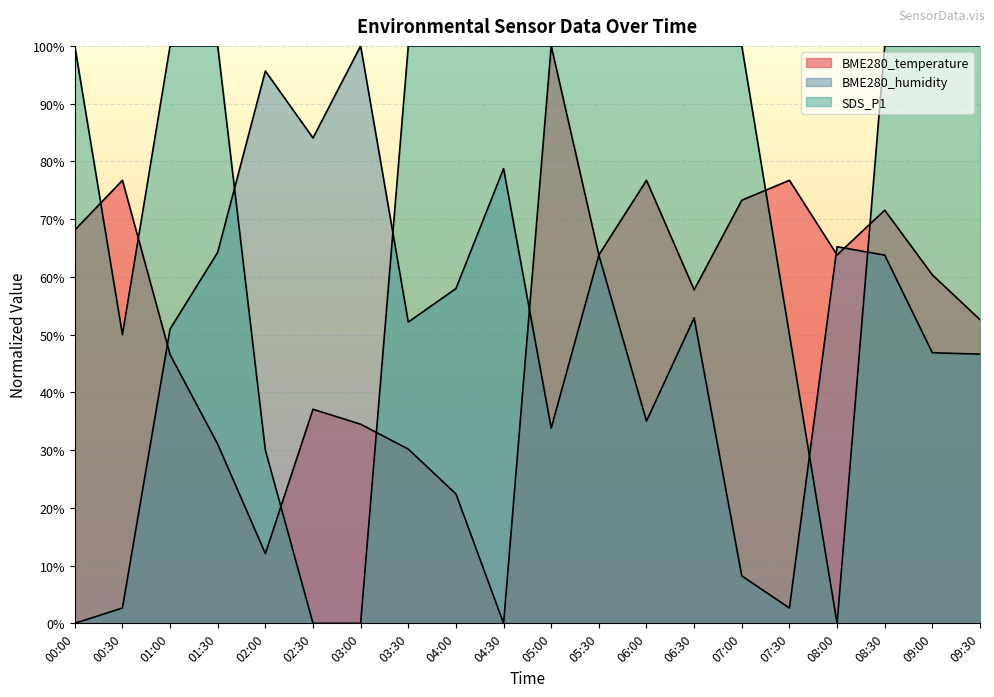

How many lines are shown in the chart?

3